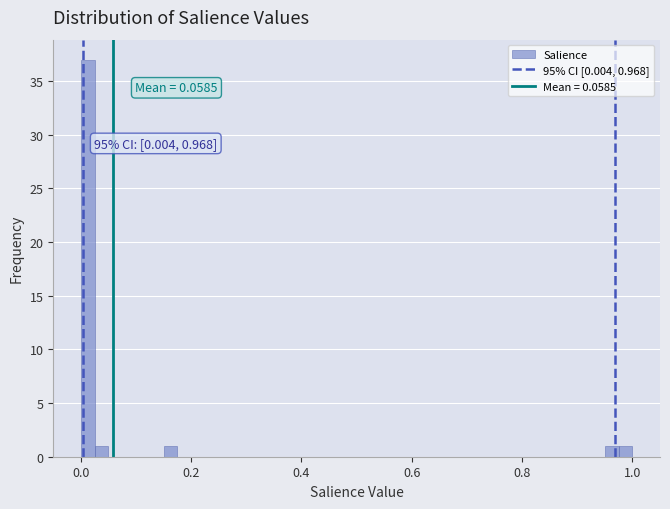

Around what value on the x-axis is the tallest bar? Give the approximate position of its centre, as read against the axis.

0.02